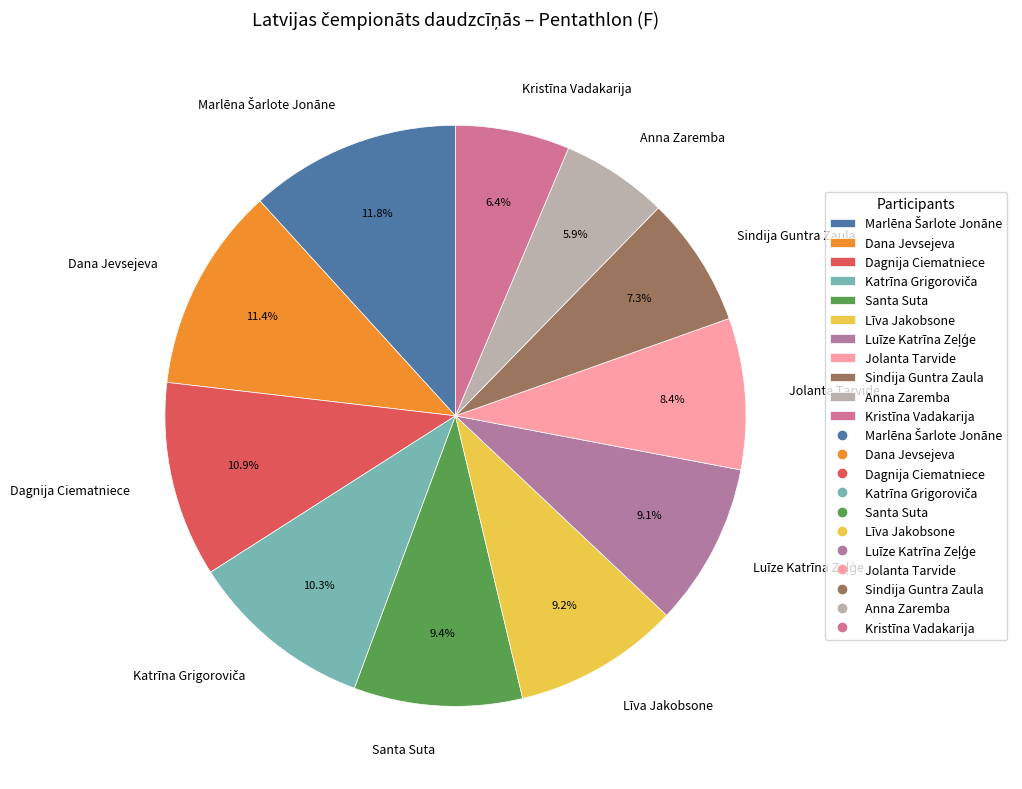

What is the ratio of the value at Jolanta Tarvide to the value at Santa Suta?

0.9